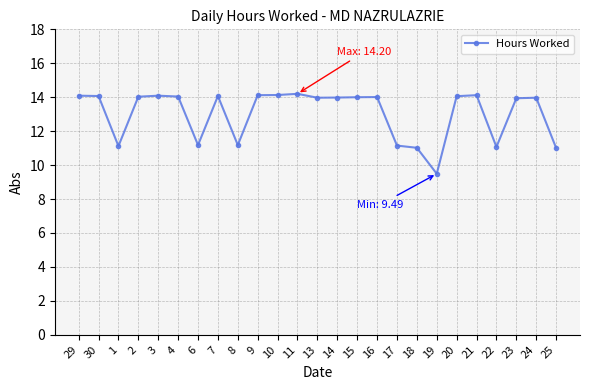

At which label does the data first exceed 14?

29